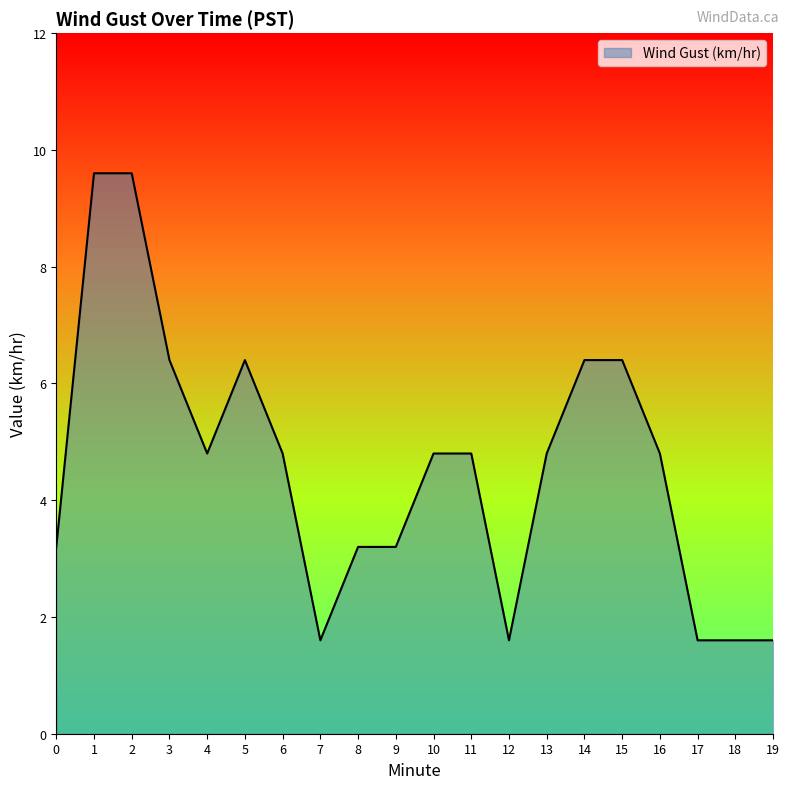

What is the minimum value shown in the chart?

1.6